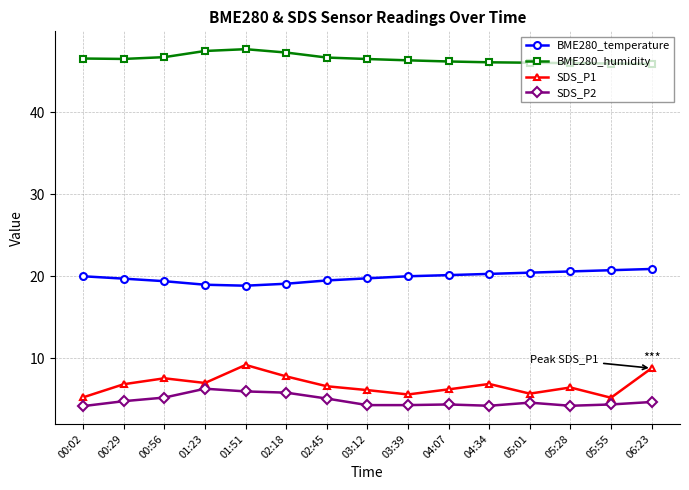

Which series has the largest total across all categories?

BME280_humidity